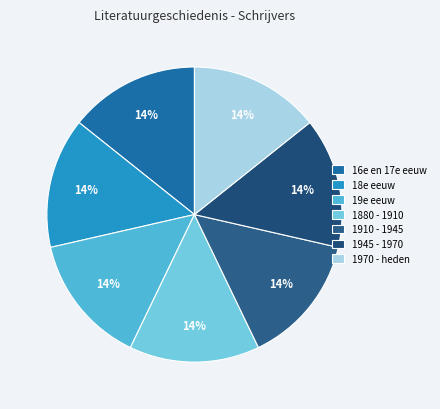

What percentage do 1970 - heden and 1910 - 1945 together represent?

28.6%